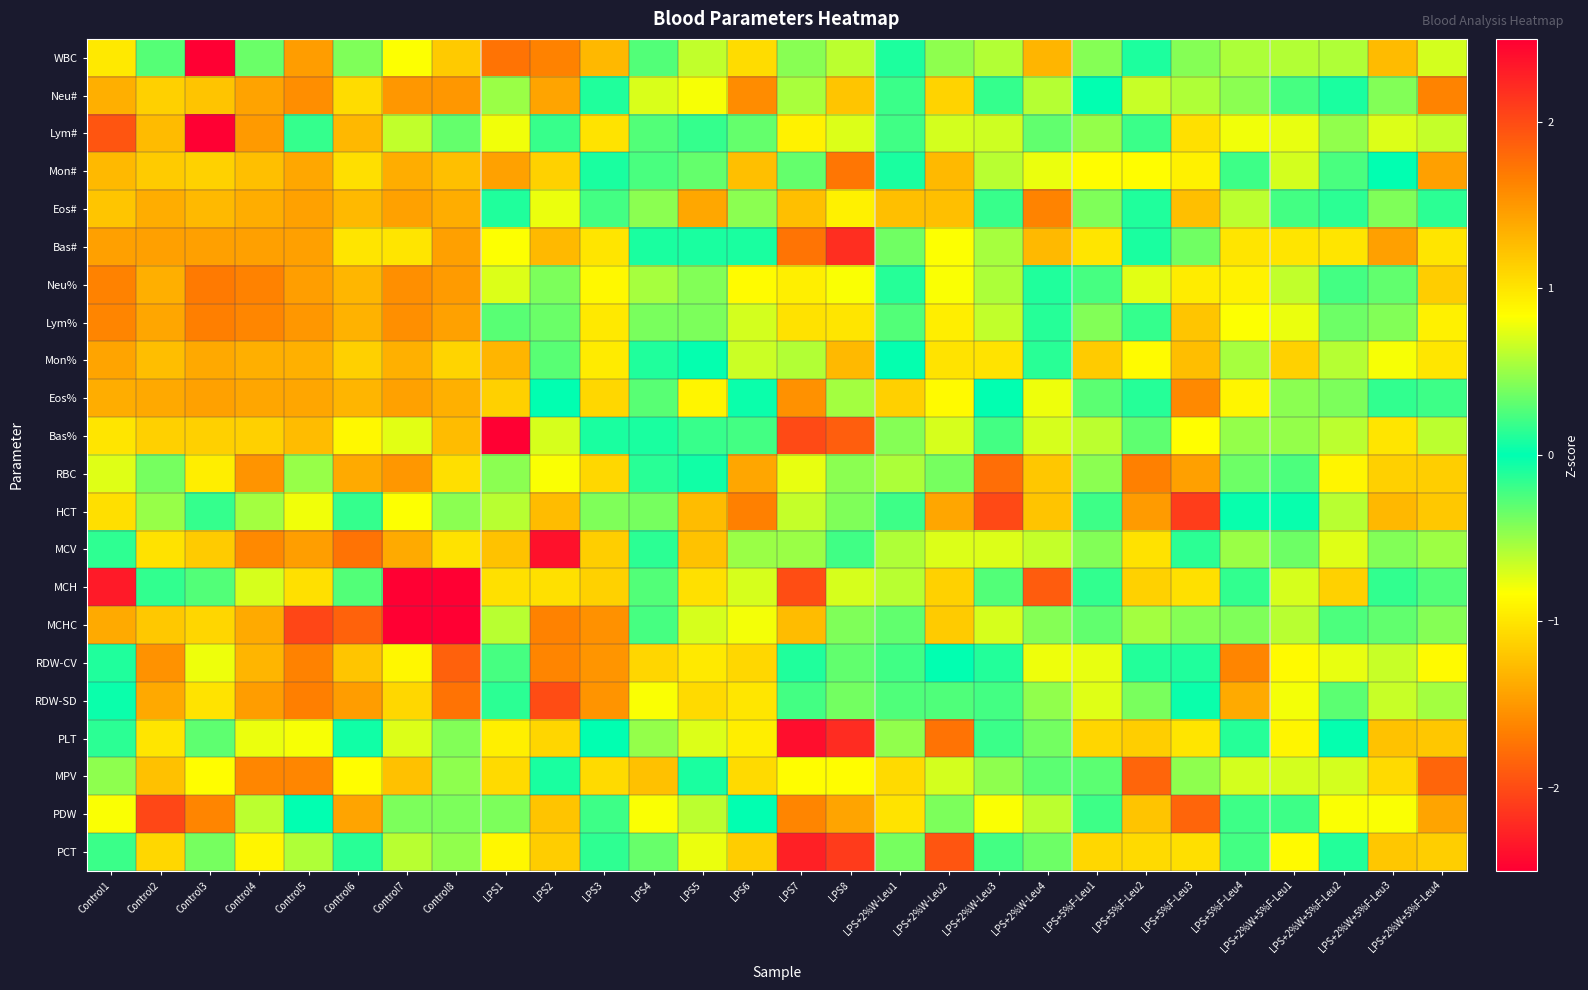

At Control3, list the series in order from largest to smallest.

Lym#, WBC, Lym%, PDW, MCHC, RBC, HCT, MCH, PLT, PCT, RDW-CV, MPV, RDW-SD, Mon#, Bas%, MCV, Neu#, Eos#, Mon%, Eos%, Bas#, Neu%